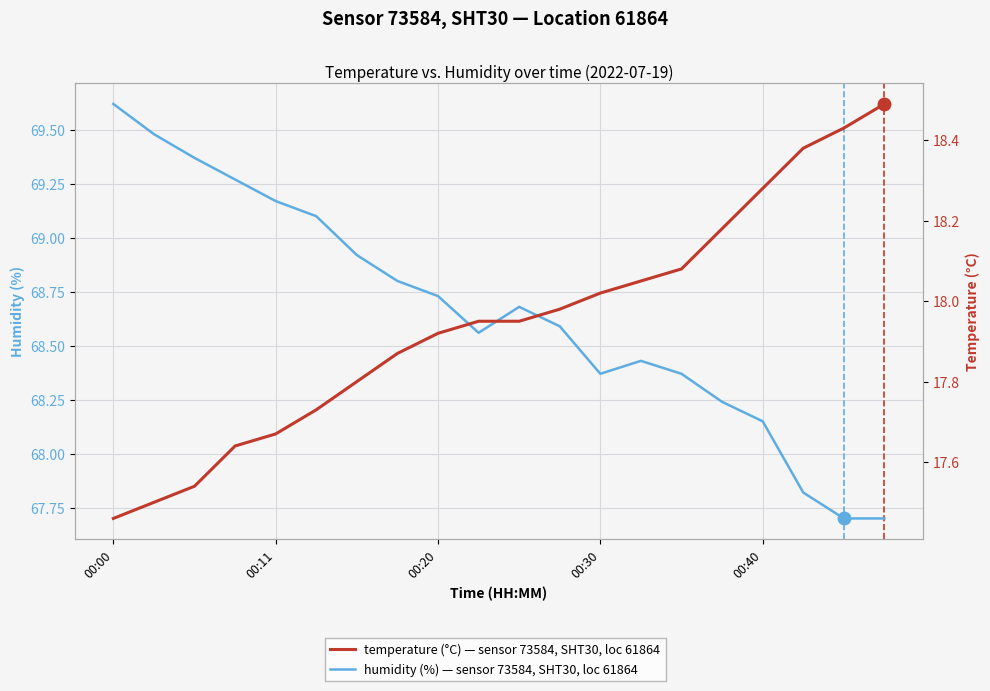

At how many categories does at least one series exceed 21?

20